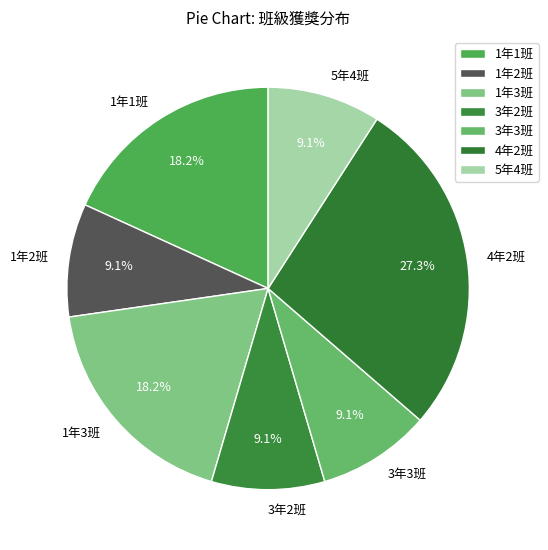

To the nearest percent, what is the combined percentage of 1年3班 and 5年4班?

27%